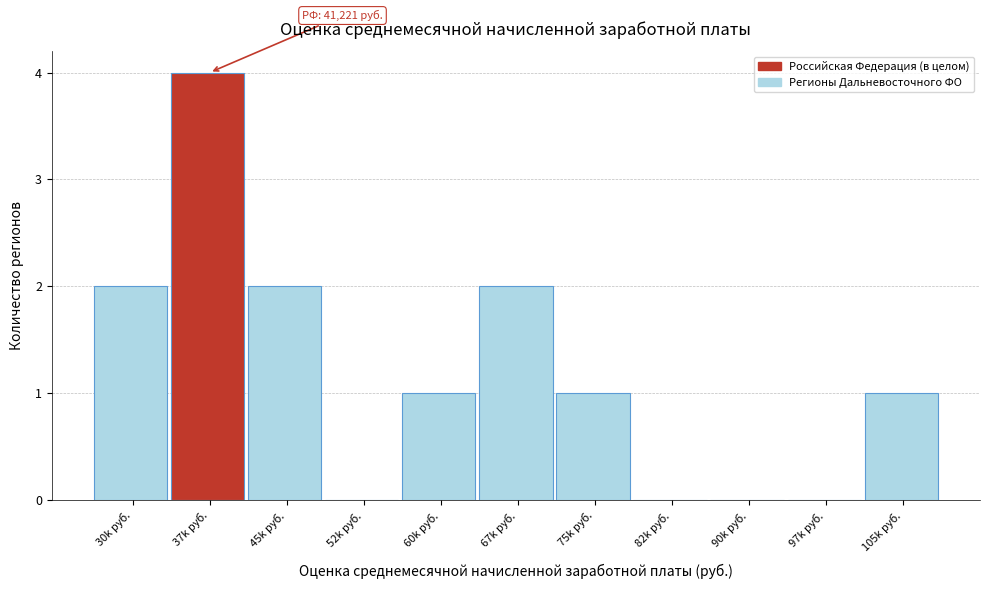

Reading left to right, list all the values displayed in this chart.

30k руб.=2	37k руб.=4	45k руб.=2	52k руб.=0	60k руб.=1	67k руб.=2	75k руб.=1	82k руб.=0	90k руб.=0	97k руб.=0	105k руб.=1